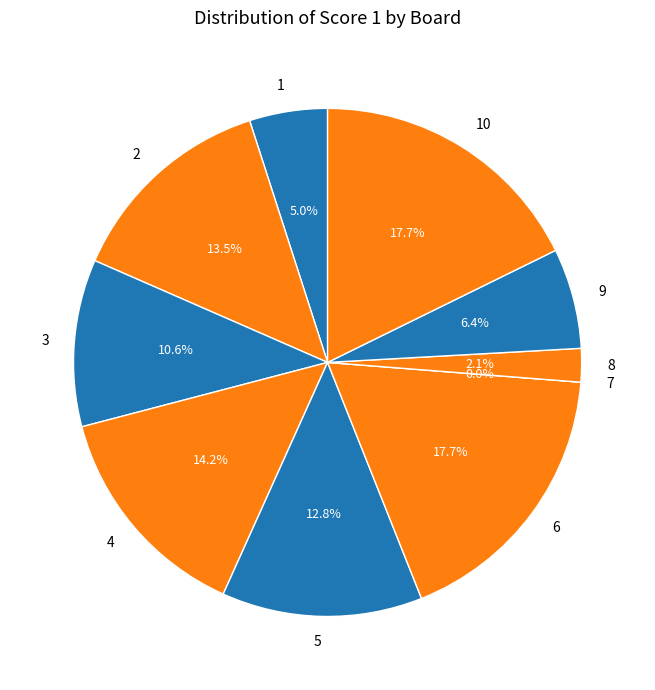

To the nearest percent, what portion does 9 represent?

6%